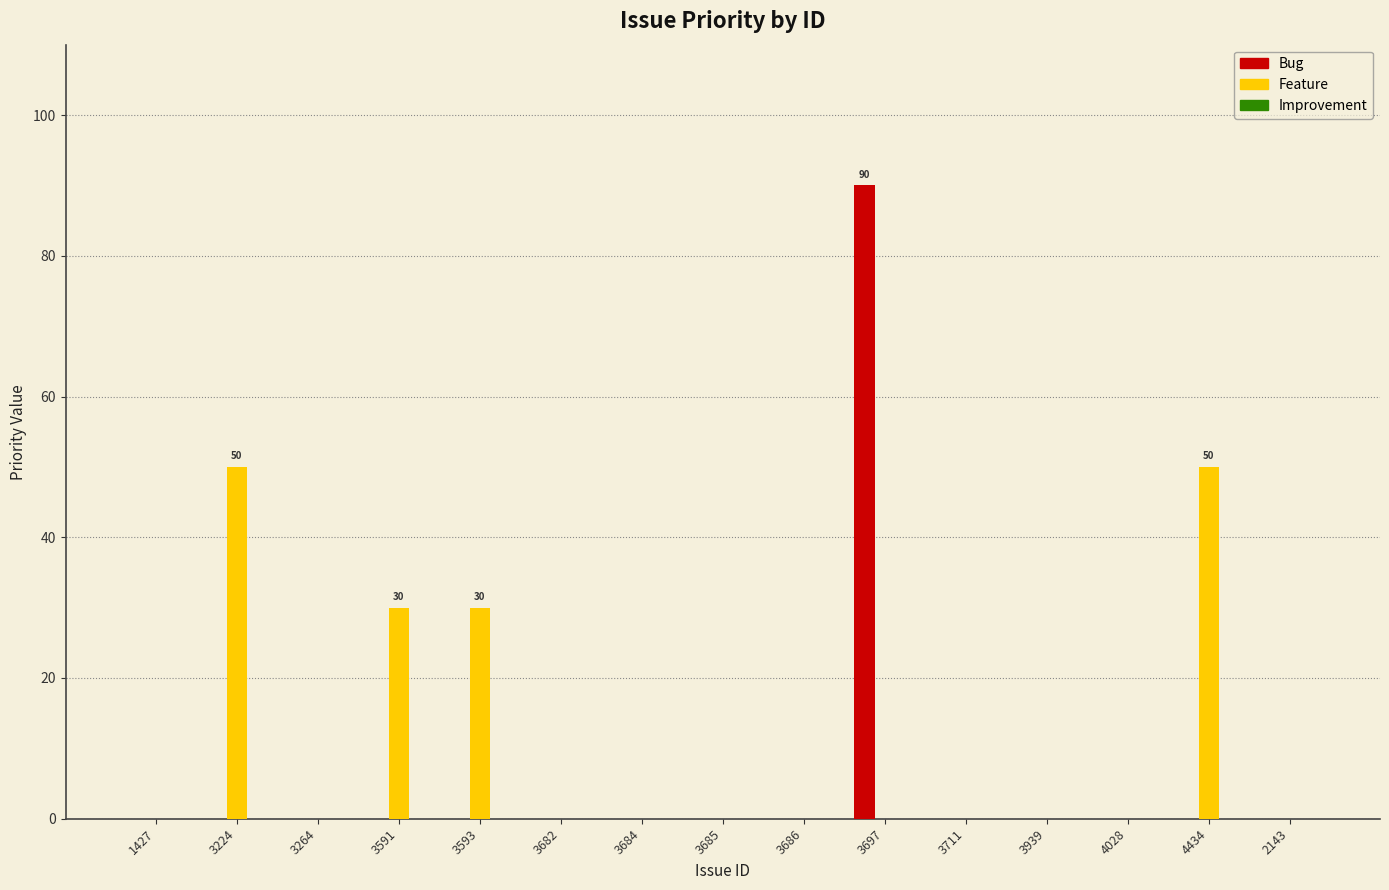

Between 3939 and 4434, which series saw the biggest shift?

Feature